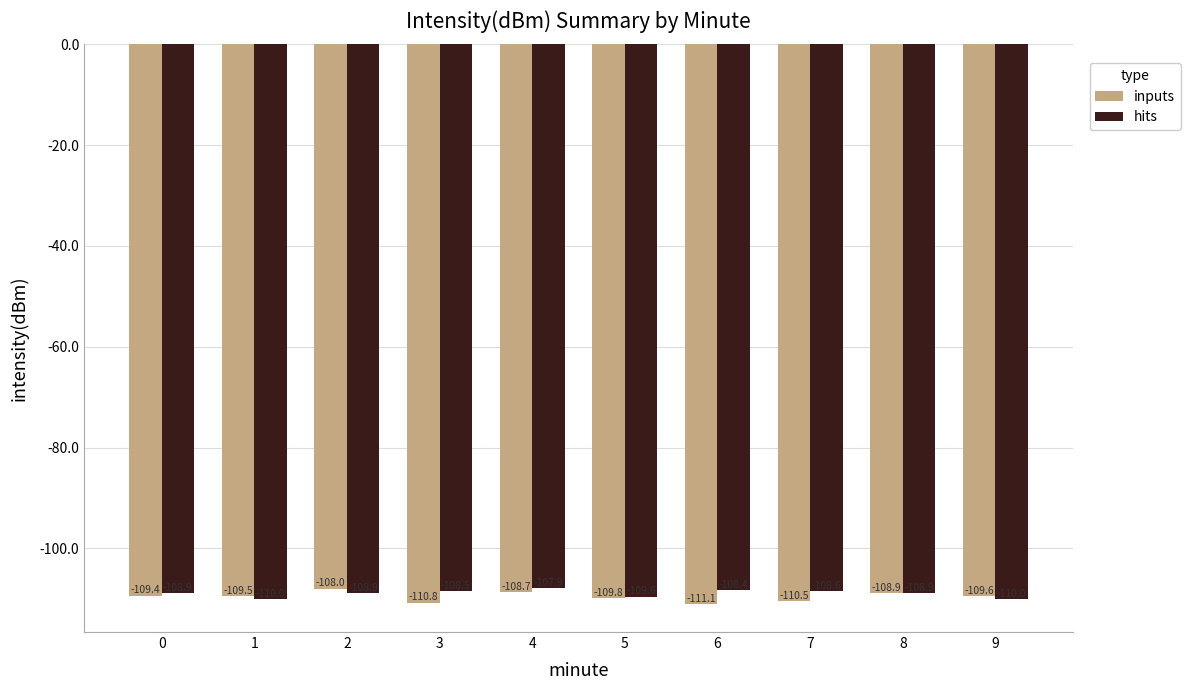

How many data points in inputs are less than -109?

7